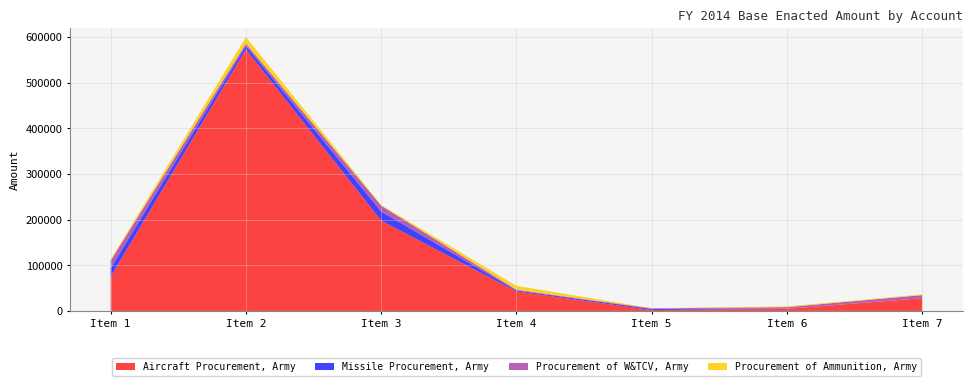

Reading left to right, list all the values displayed in this chart.

Aircraft Procurement, Army: Item 1=75000	Item 2=573350	Item 3=198000	Item 4=42742	Item 5=1983	Item 6=4614	Item 7=27889
Missile Procurement, Army: Item 1=18810	Item 2=8222	Item 3=20000	Item 4=2284	Item 5=2491	Item 6=158	Item 7=0
Procurement of W&TCV, Army: Item 1=16478	Item 2=4769	Item 3=12903	Item 4=1500	Item 5=1205	Item 6=3608	Item 7=6825
Procurement of Ammunition, Army: Item 1=2615	Item 2=13946	Item 3=1607	Item 4=8571	Item 5=297	Item 6=1578	Item 7=1652